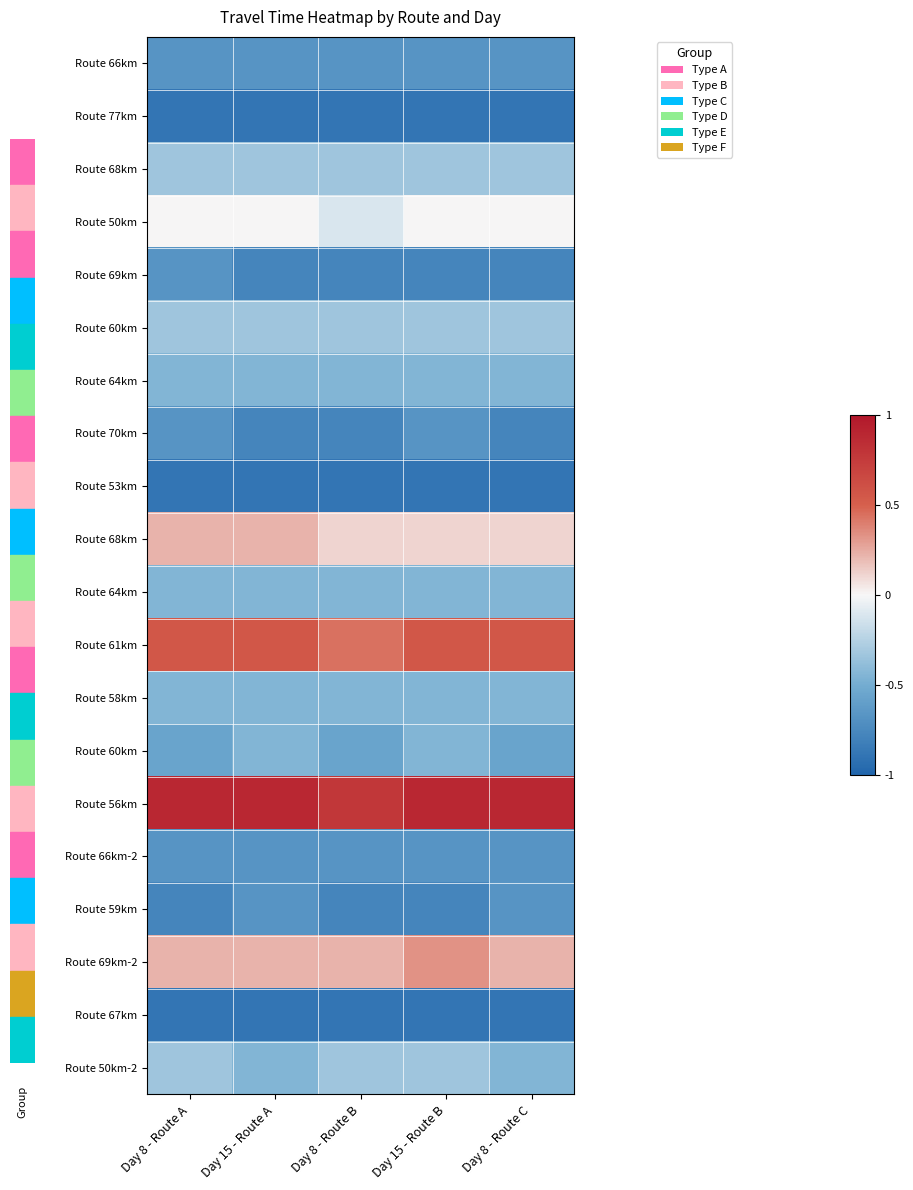

Between Day 15 - Route B and Day 15 - Route A, which is larger?

Day 15 - Route B